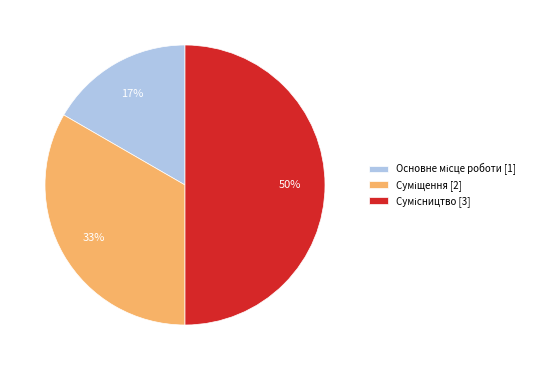

Count the number of slices in the pie.

3